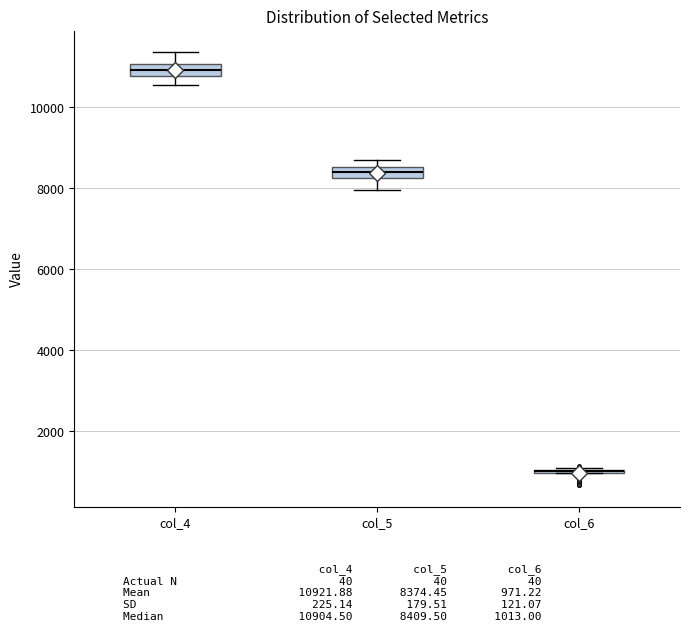

Where is the upper edge of the box for col_4 on the y-axis? The values are not printed on the chart, so give them approximately, as read against the axis.

11000